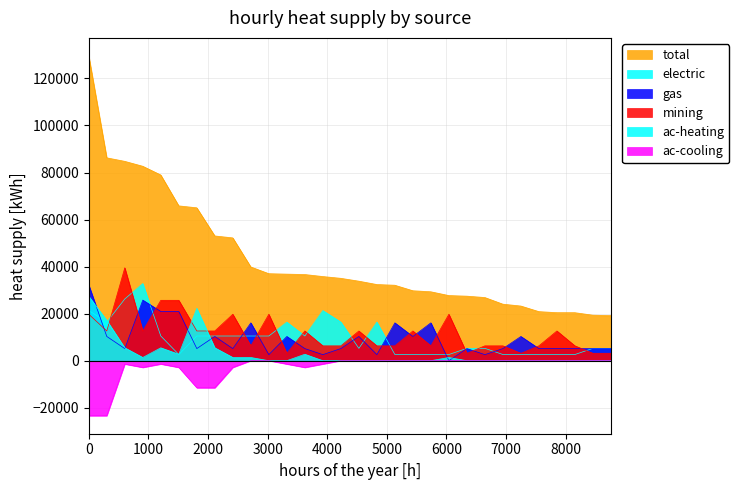

Is the value of ac-cooling at 19 greater than the value of mining at 21?

No